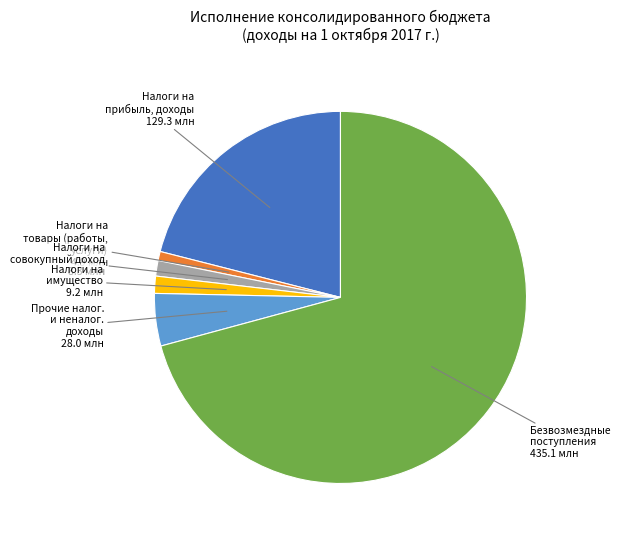

Is there any slice that represents more than half of the pie?

Yes